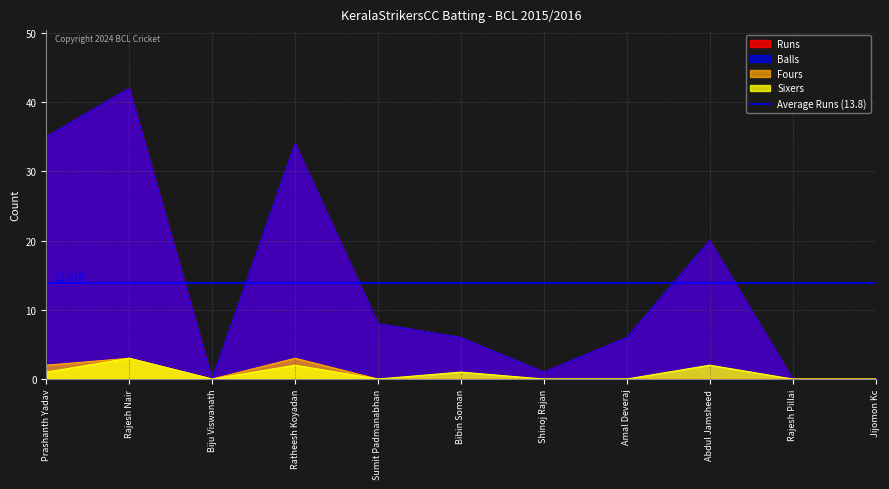

At how many categories does at least one series exceed 35?

1